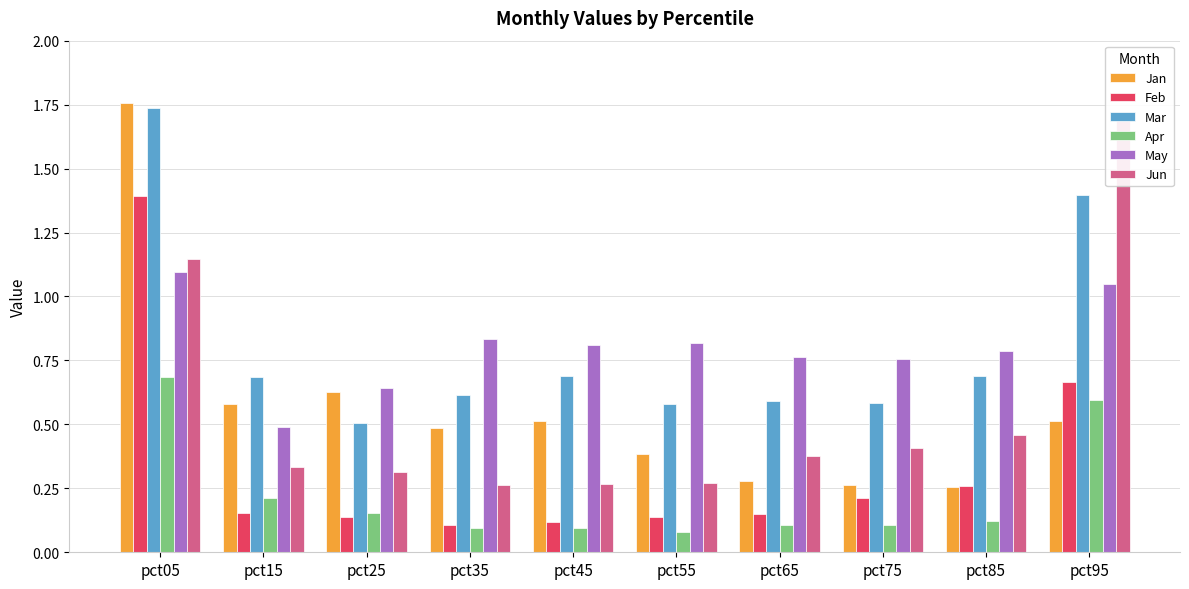

Is it true that Mar equals 0.4 at pct55?

False